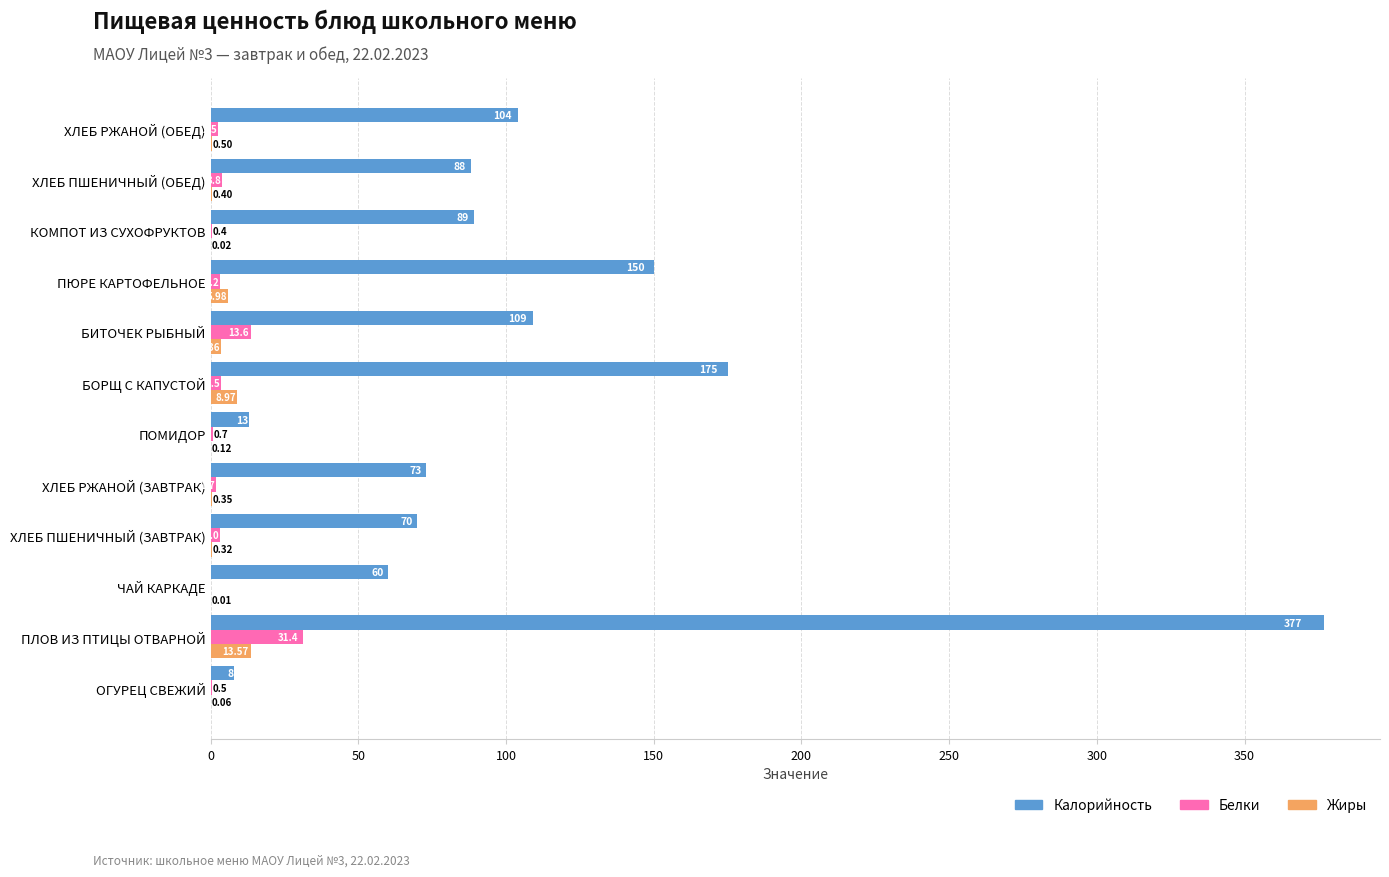

Which series changed the most between ХЛЕБ РЖАНОЙ (ЗАВТРАК) and ХЛЕБ ПШЕНИЧНЫЙ (ОБЕД)?

Калорийность